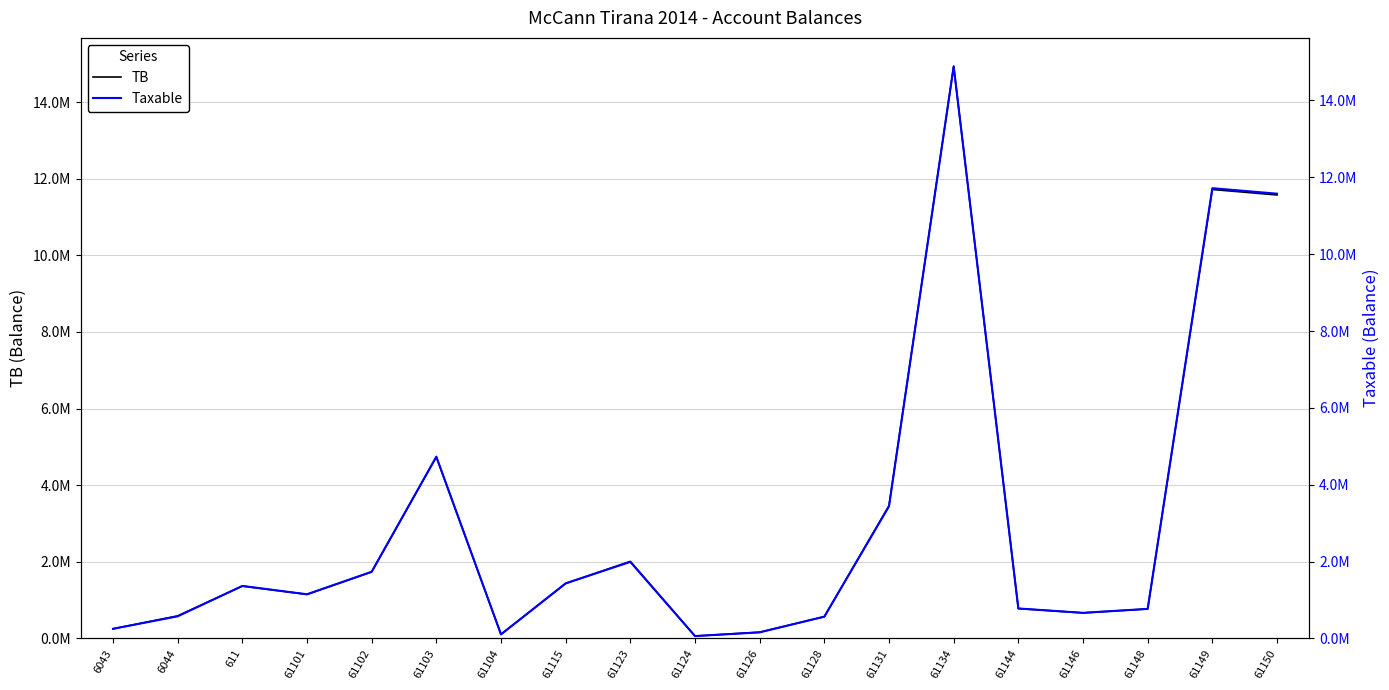

True or false: TB and Taxable intersect in this chart.

False